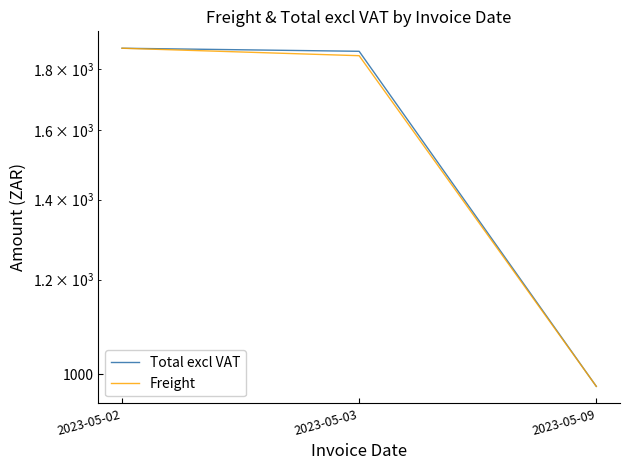

Where does the Freight series first go above 1847?

2023-05-02